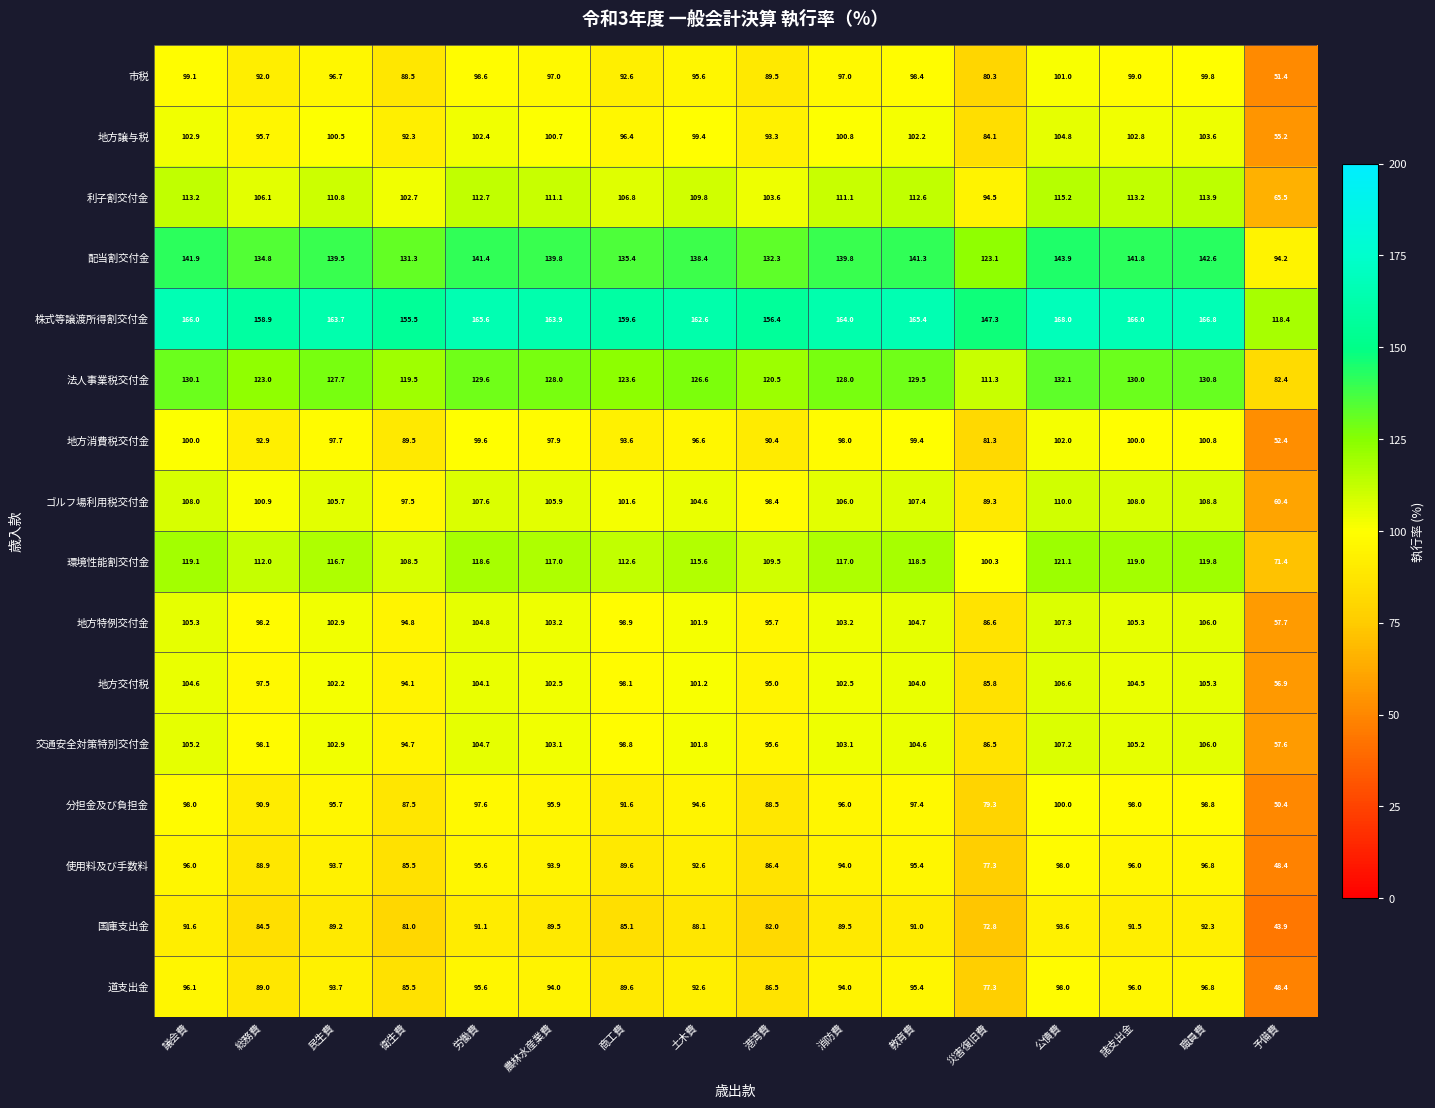

What is the spread (max minus min) of values at 教育費?

74.4